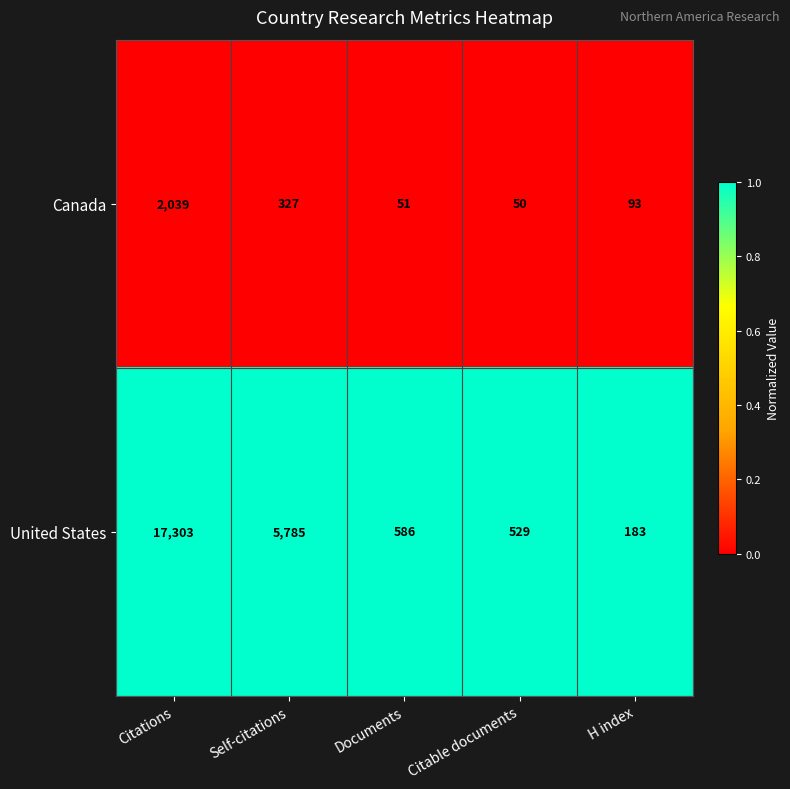

How many categories are shown in the chart?

5